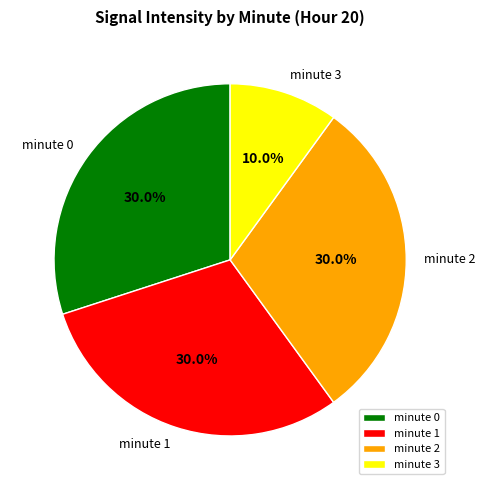

Is it true that minute 1 is 36% of the pie?

False